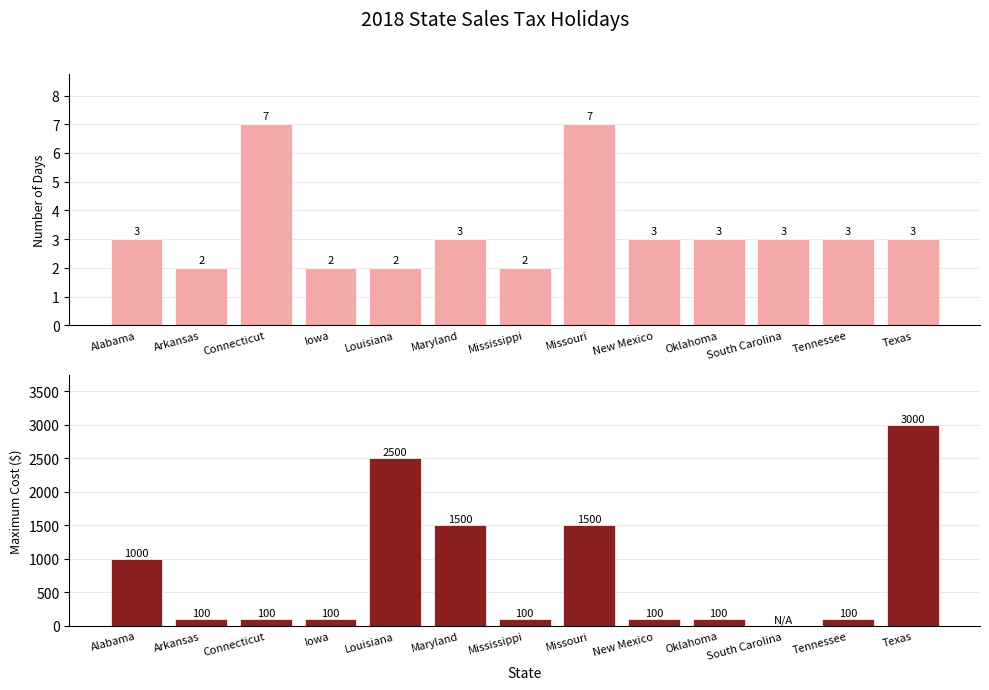

Read the Number of Days value at Maryland.

3